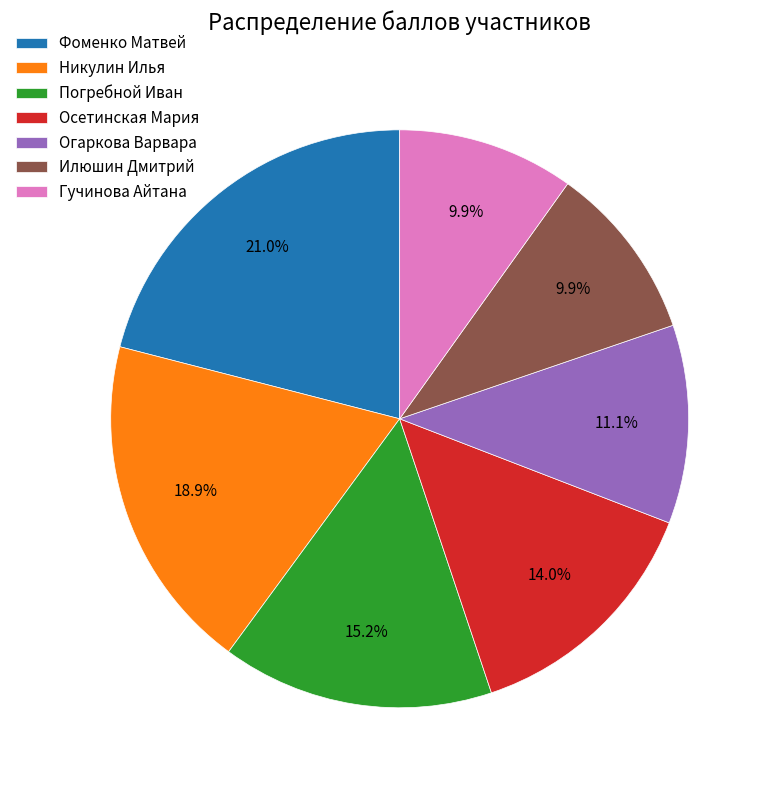

To the nearest percent, what is the difference between the Гучинова Айтана and Осетинская Мария slice percentages?

4%